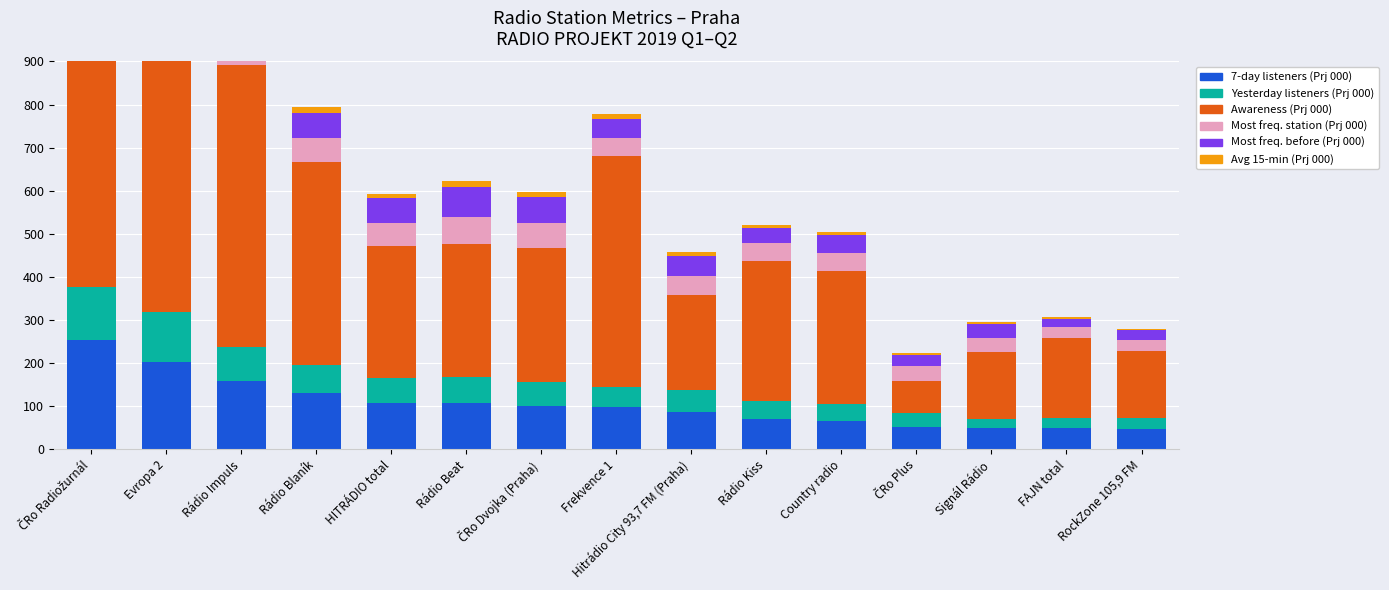

The value of col_1 (Prj 000 7d) at Rádio Kiss is 71.1. True or false?

True